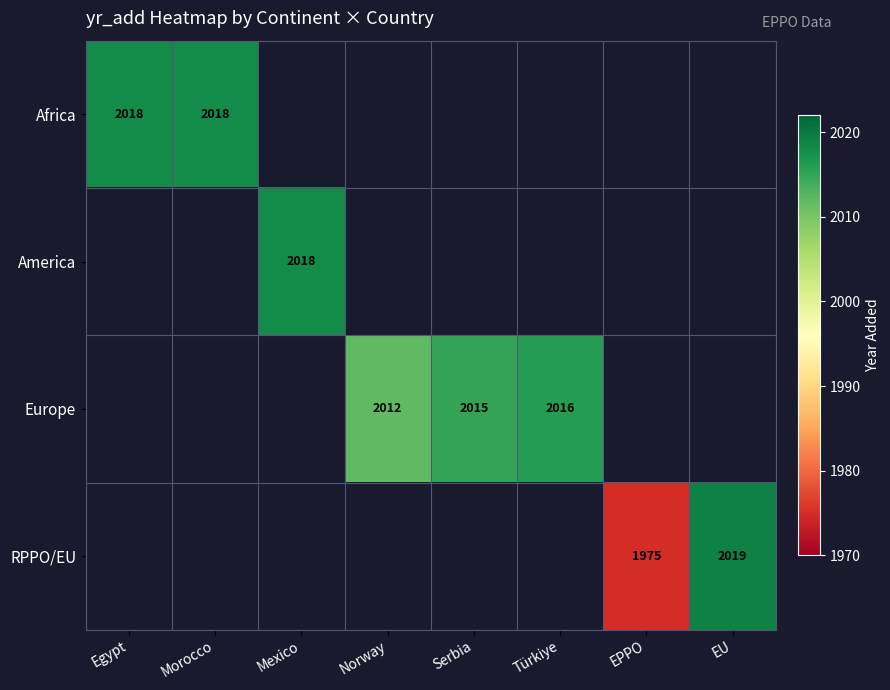

Which category has the lowest value across all series?

EPPO